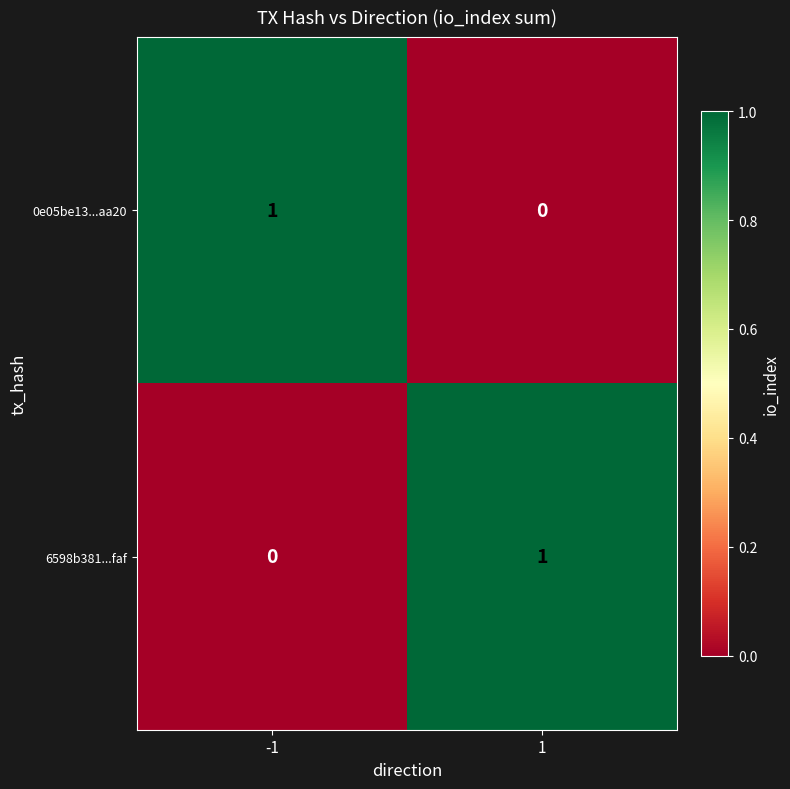

At how many categories does at least one series exceed 0?

2